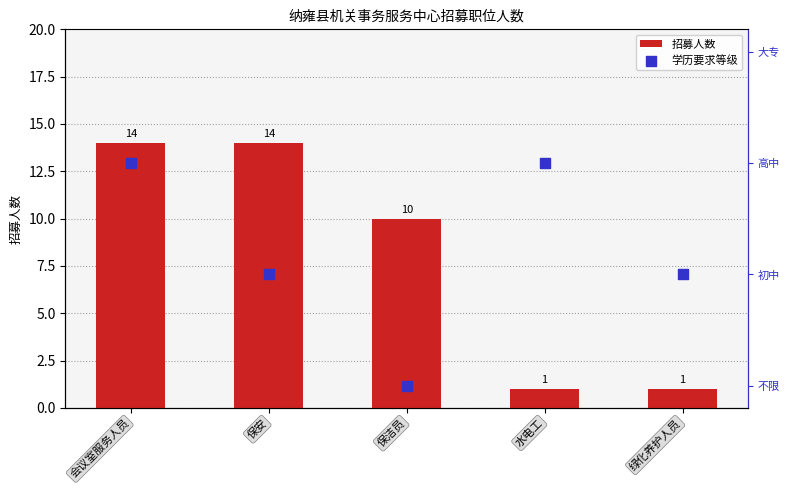

Is the value of 招募人数 at 保洁员 greater than the value of 学历要求等级 at 水电工?

No